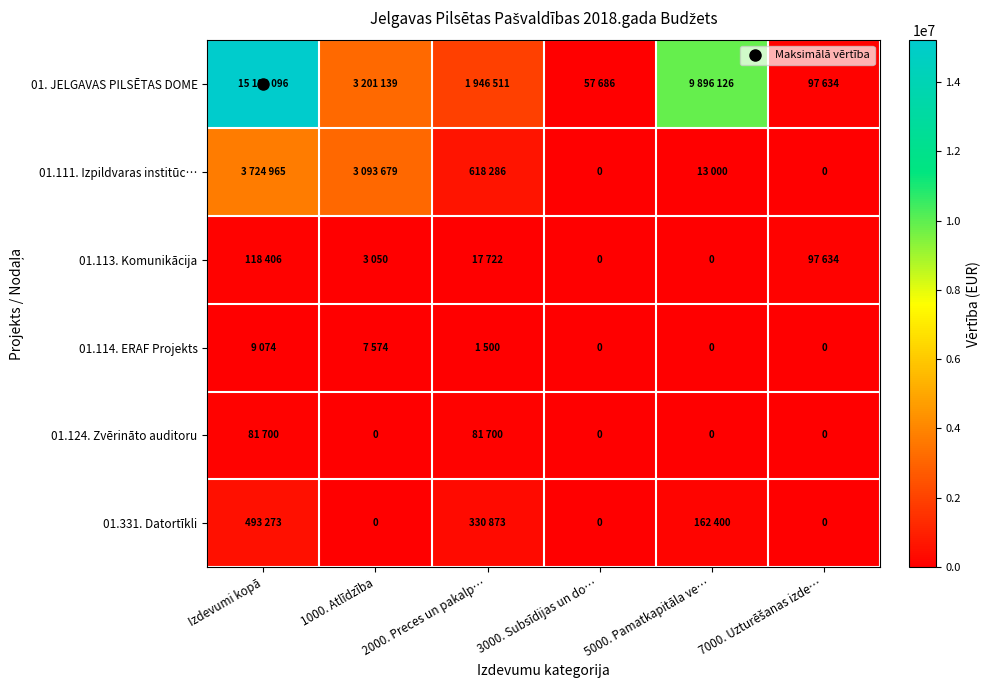

Count the 01.124. Zvērināto auditoru values in the range 0 to 81700.

6